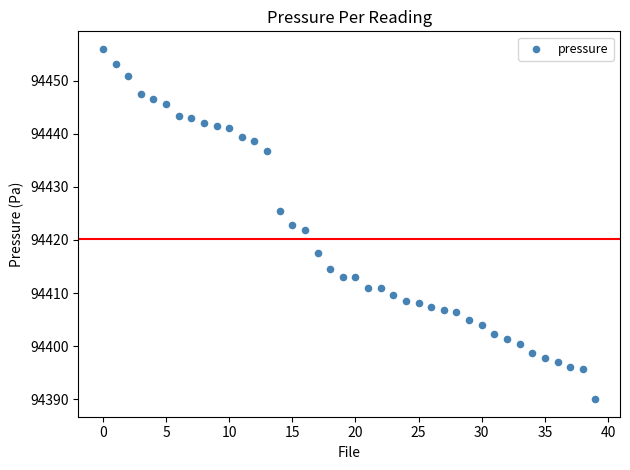

What is the range of Y values (max minus min)?

66.0